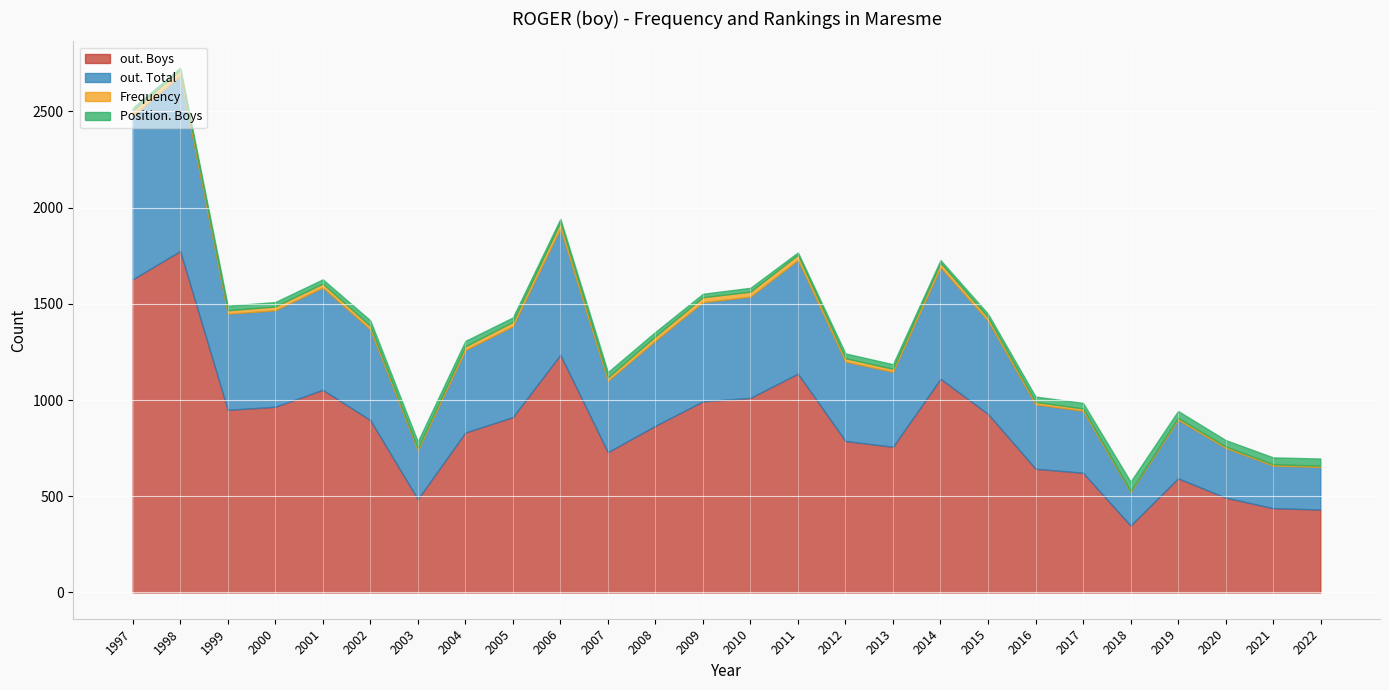

Which series has the largest total across all categories?

out. Boys